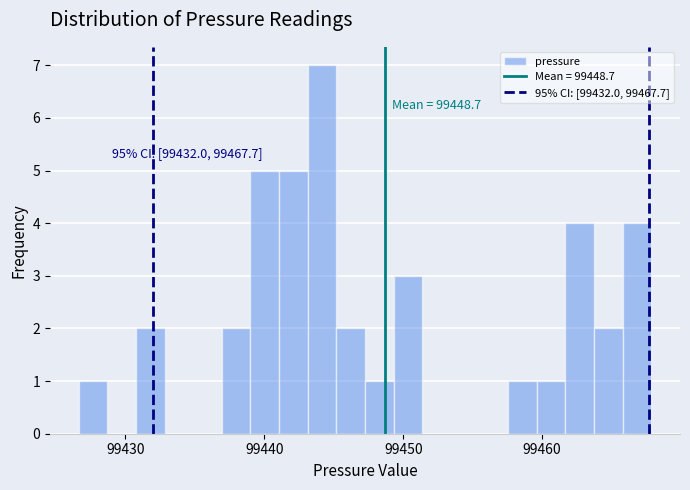

Around what value on the x-axis is the tallest bar? Give the approximate position of its centre, as read against the axis.

99444